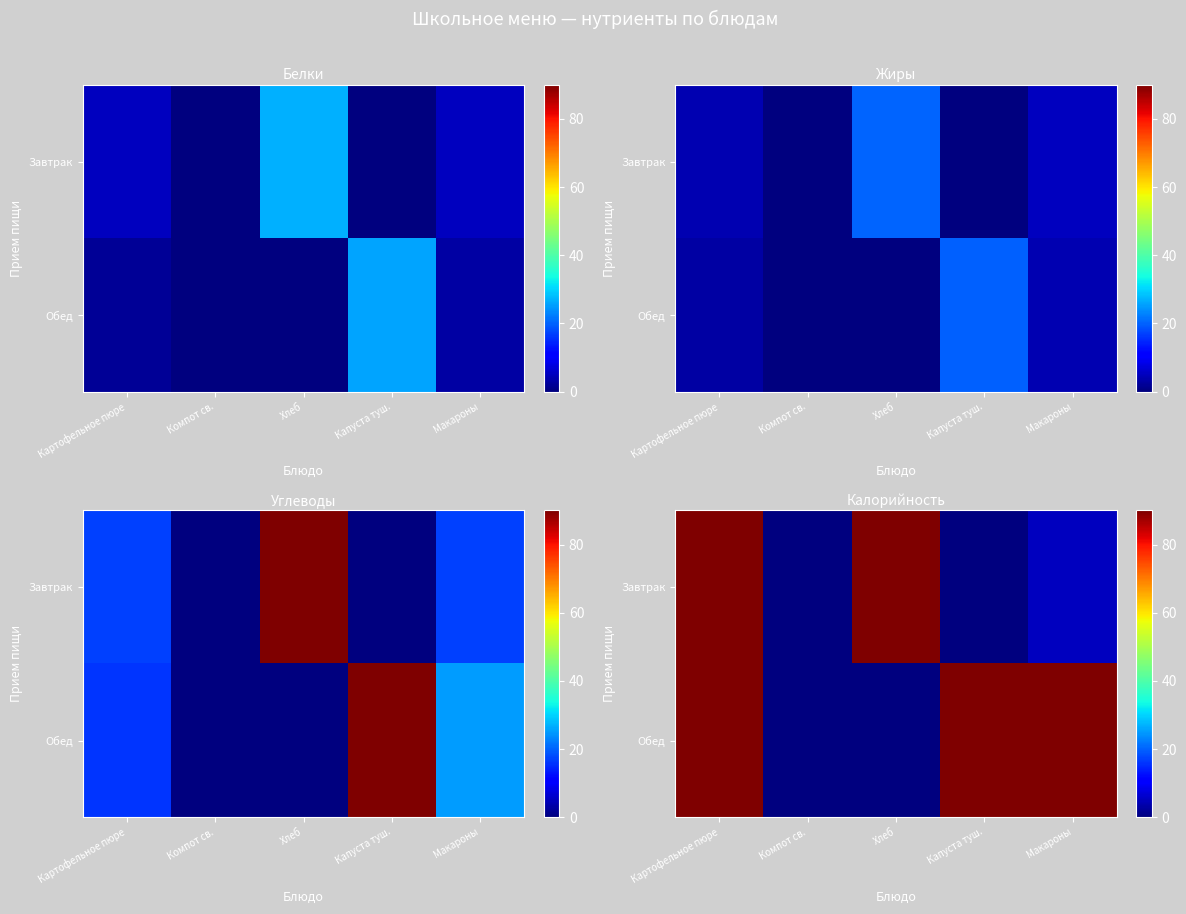

List the series in order of their overall mean, lowest first.

Завтрак, Обед